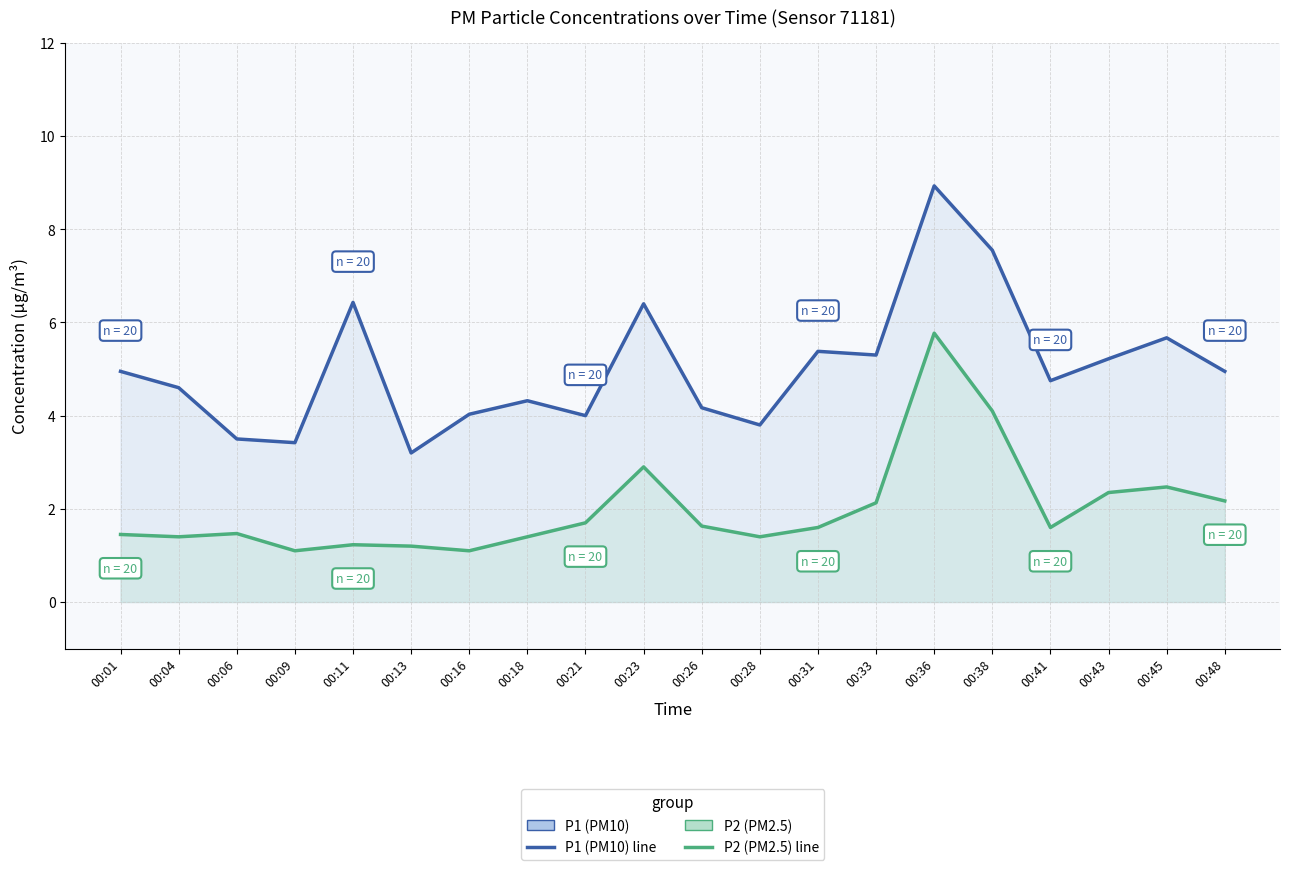

What is the average value of the P1 (PM10) series?

5.0